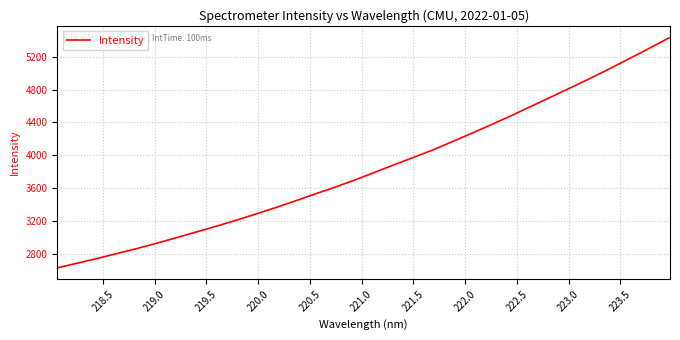

What is the maximum value shown in the chart?

5435.6